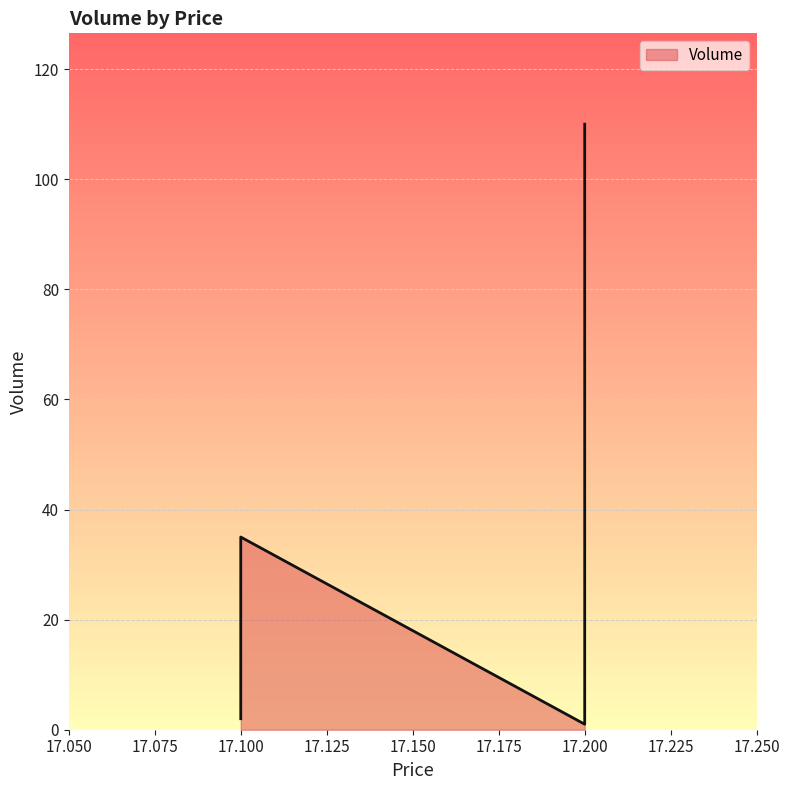

Reading left to right, what are all the values shown in this chart?

17.1=9	17.1=2	17.1=4	17.1=35	17.1=5	17.1=2	17.1=5	17.2=12	17.2=3	17.2=110	17.2=71	17.2=2	17.2=6	17.2=1	17.2=50	17.2=1	17.2=5	17.2=9	17.2=5	17.2=10